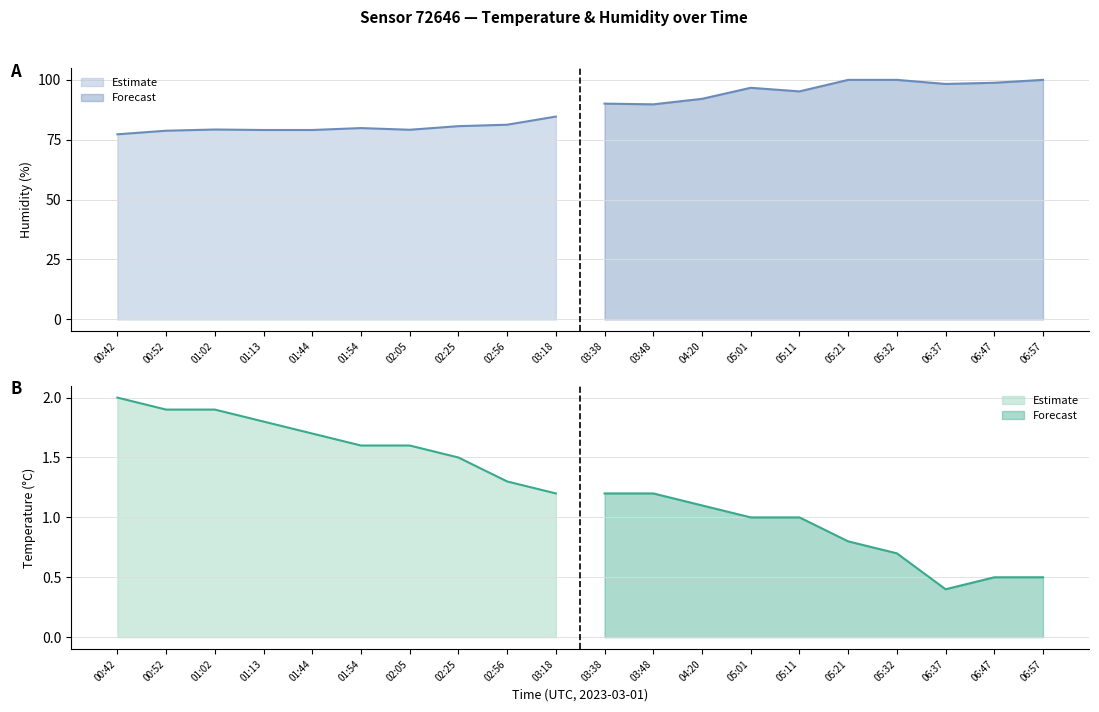

Rank the series by their average value, from highest to lowest.

humidity, temperature